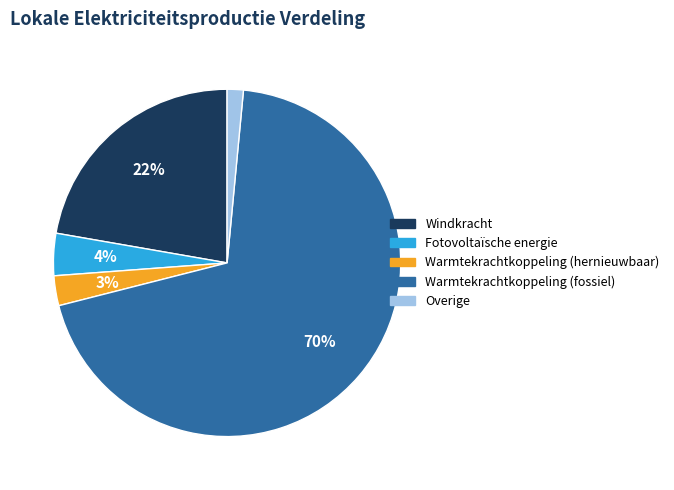

Count the number of slices in the pie.

5